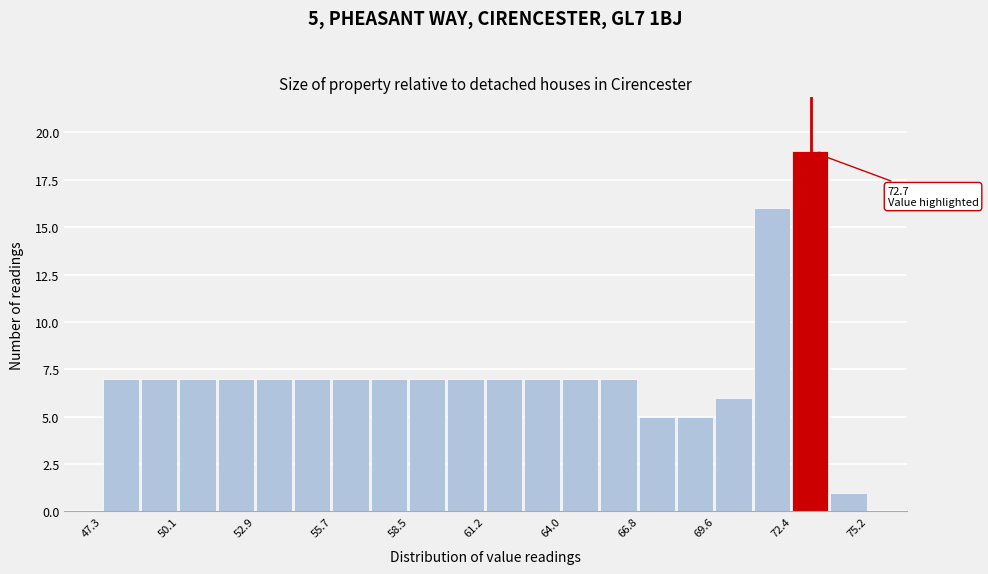

Around what value on the x-axis is the tallest bar? Give the approximate position of its centre, as read against the axis.

73.0